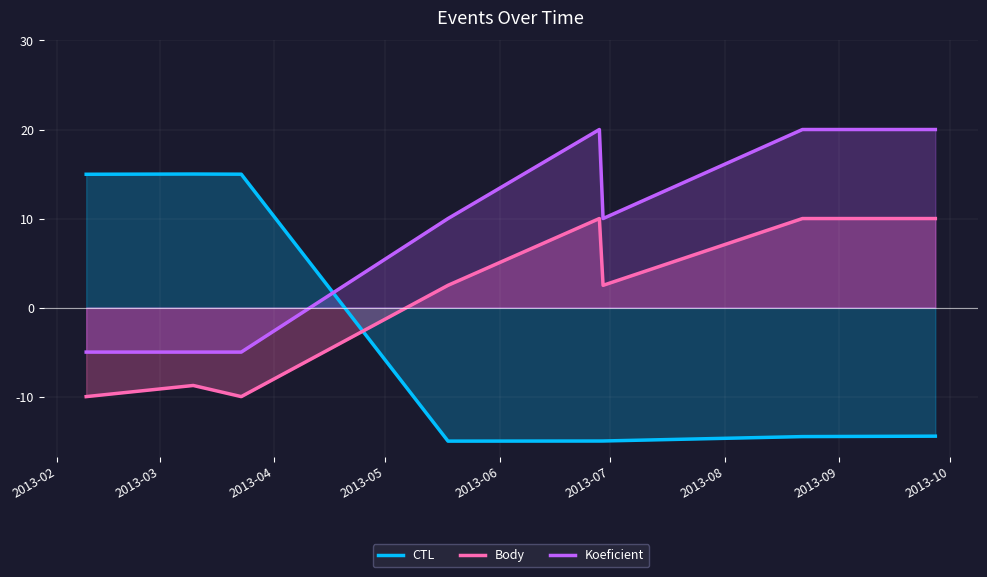

True or false: CTL has more than 1 interior local peaks.

False